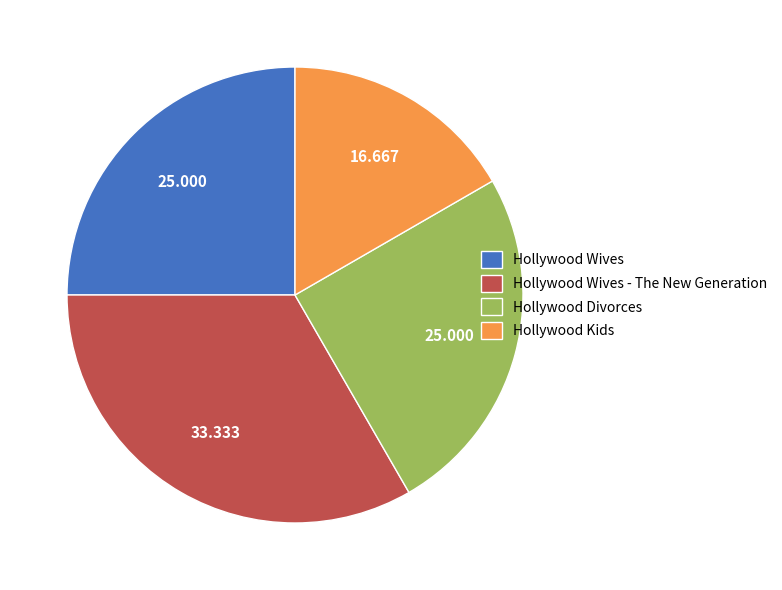

Which slice is the largest?

Hollywood Wives - The New Generation